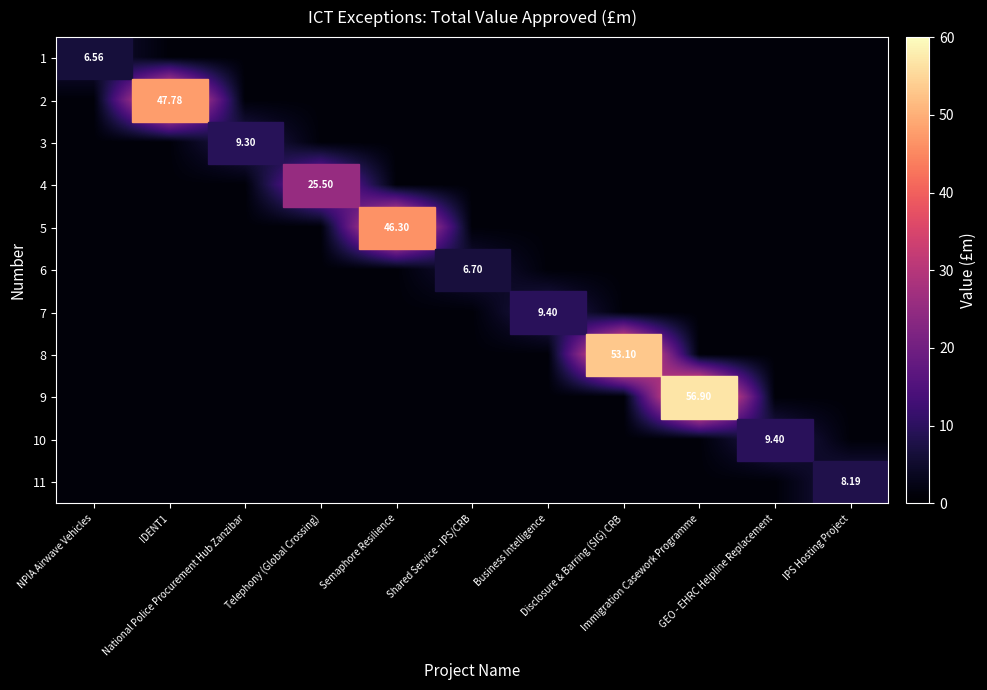

Is it true that 6 equals 1.5 at GEO - EHRC Helpline Replacement?

False